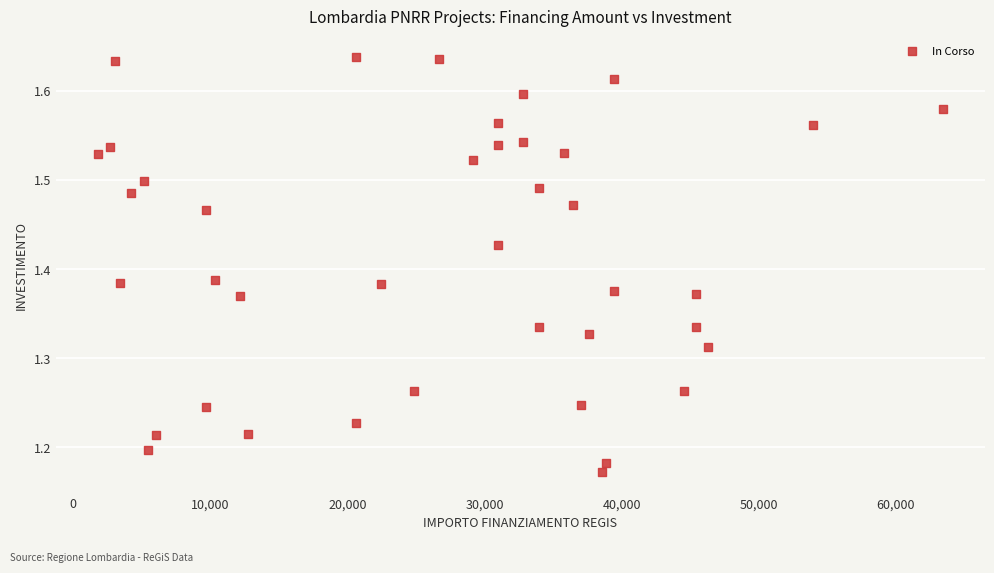

What is the range of Y values (max minus min)?

0.5